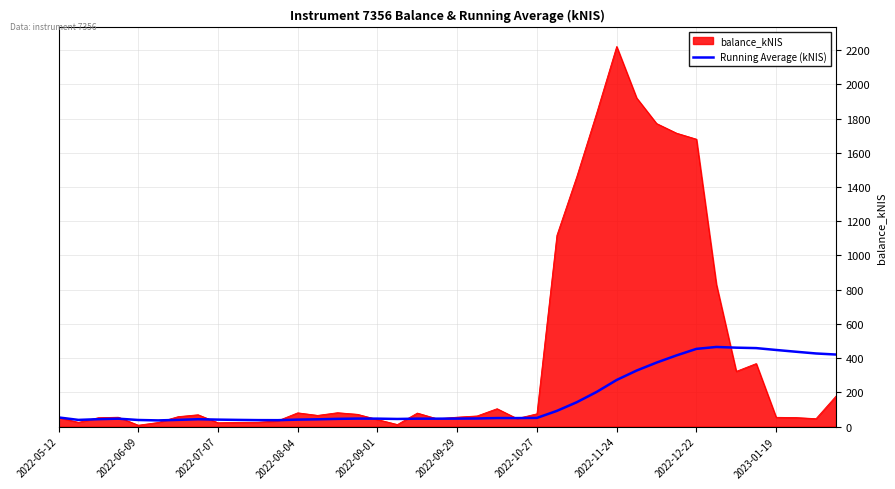

Rank the series by their maximum value, from lowest to highest.

Running Average (kNIS), balance_kNIS